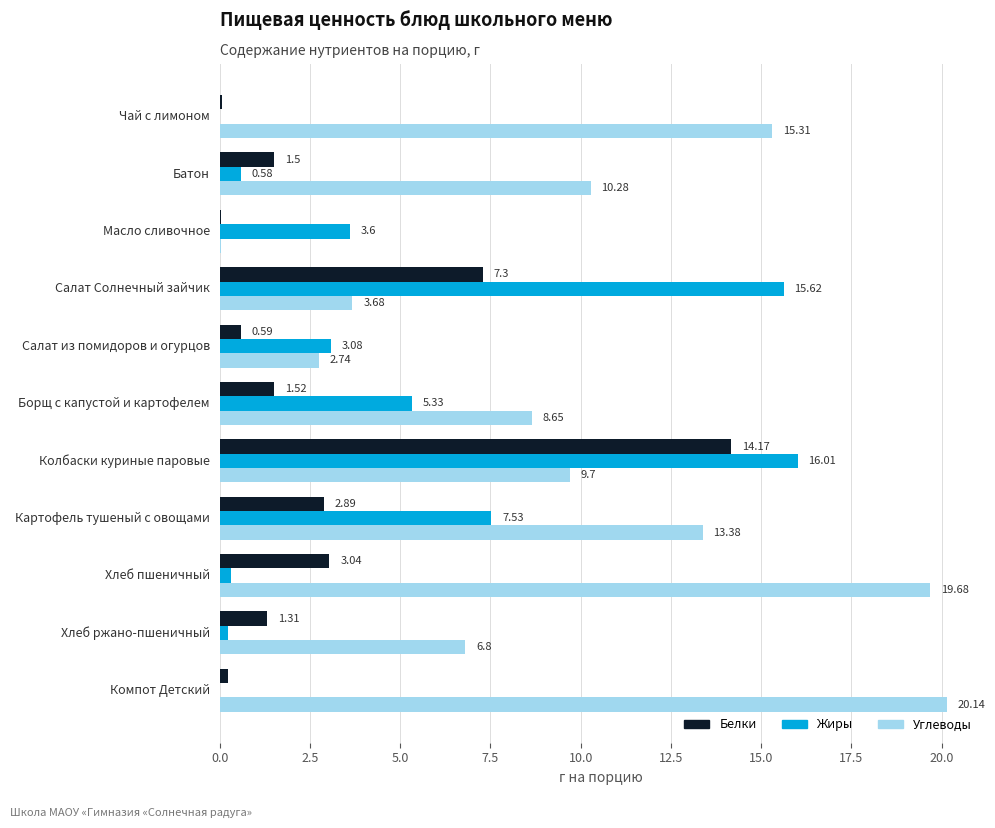

What is the sum of all Белки values?

32.6